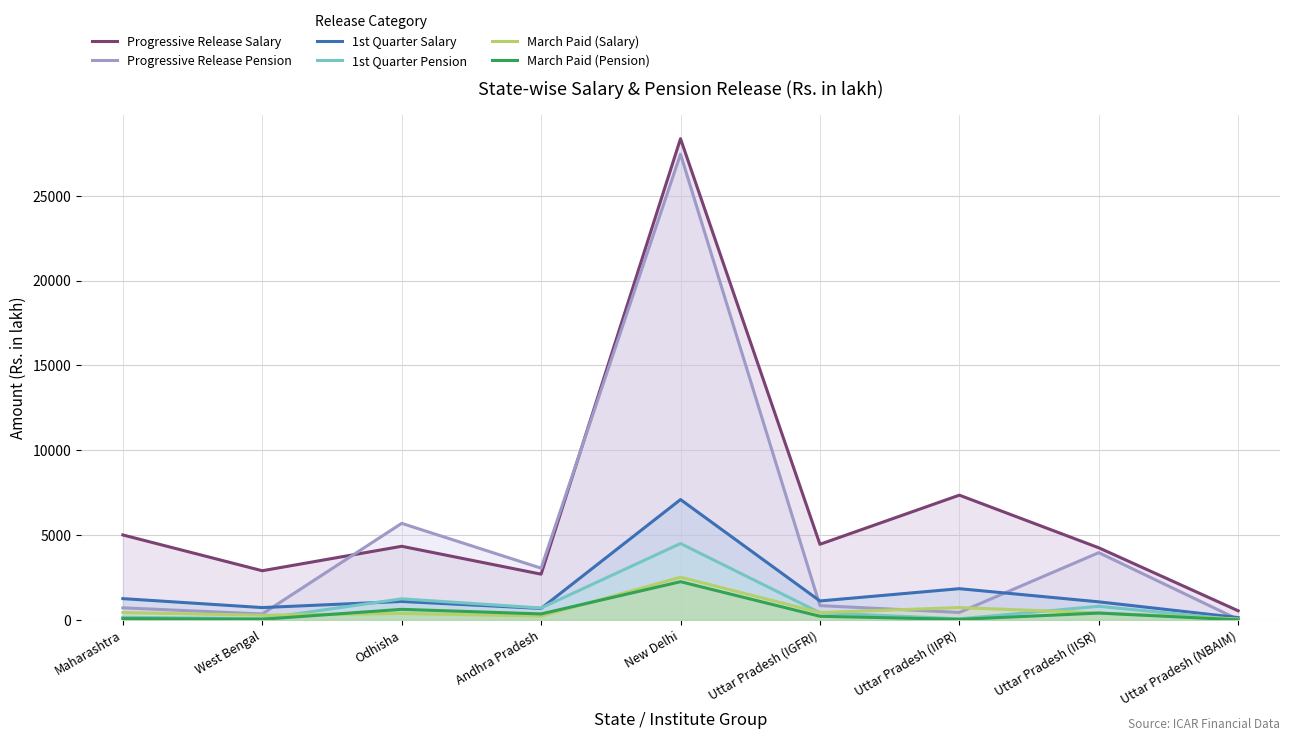

At which category does Progressive Release Pension reach its first local valley?

West Bengal